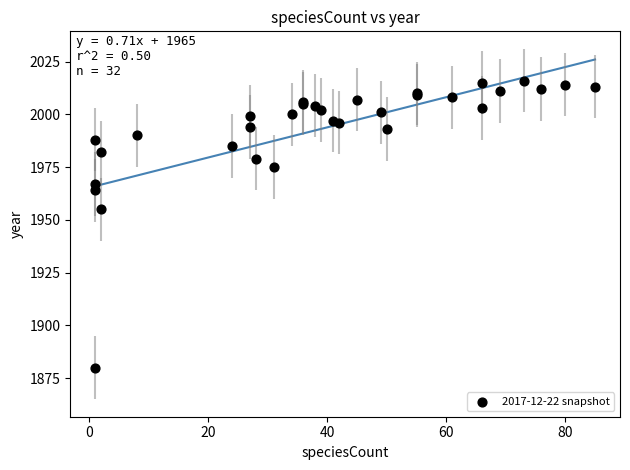

What Y value in the scatter plot is closest to 1948?

1955